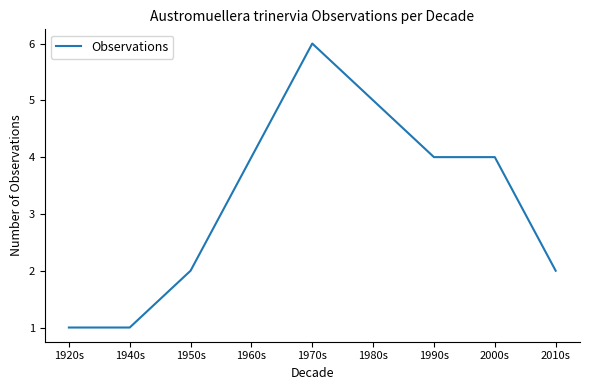

True or false: the data has more than 0 interior local peaks.

True